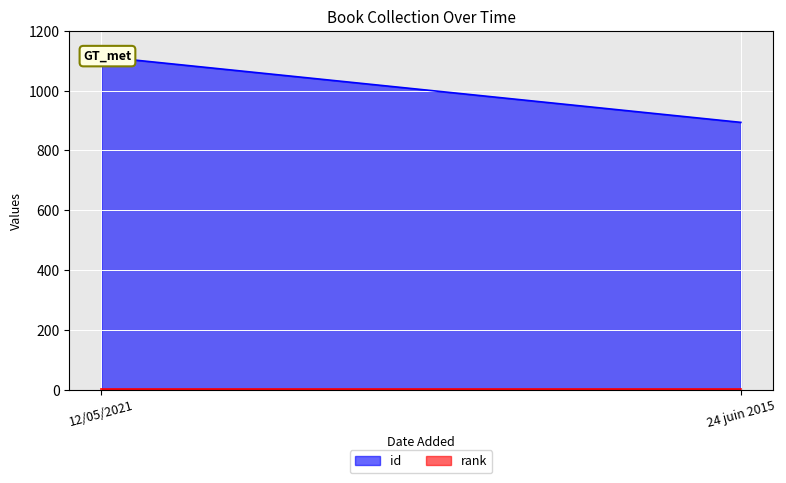

Between 12/05/2021 and 24 juin 2015, which is larger?

12/05/2021